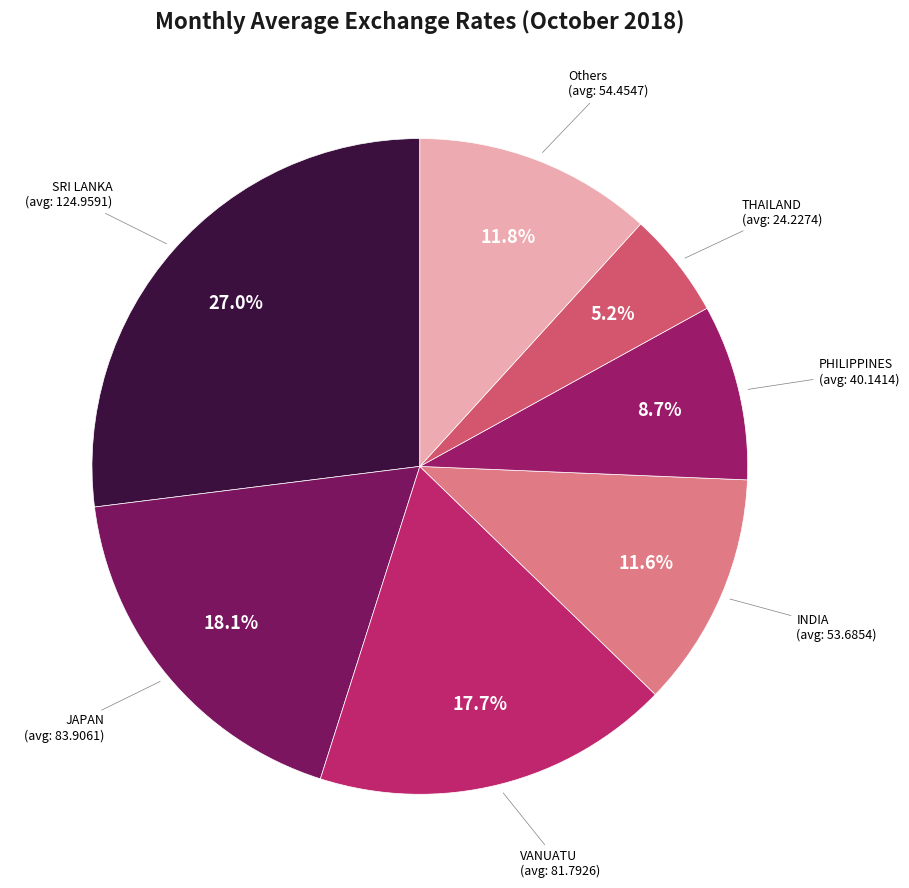

Which has a higher value, PHILIPPINES or SRI LANKA?

SRI LANKA